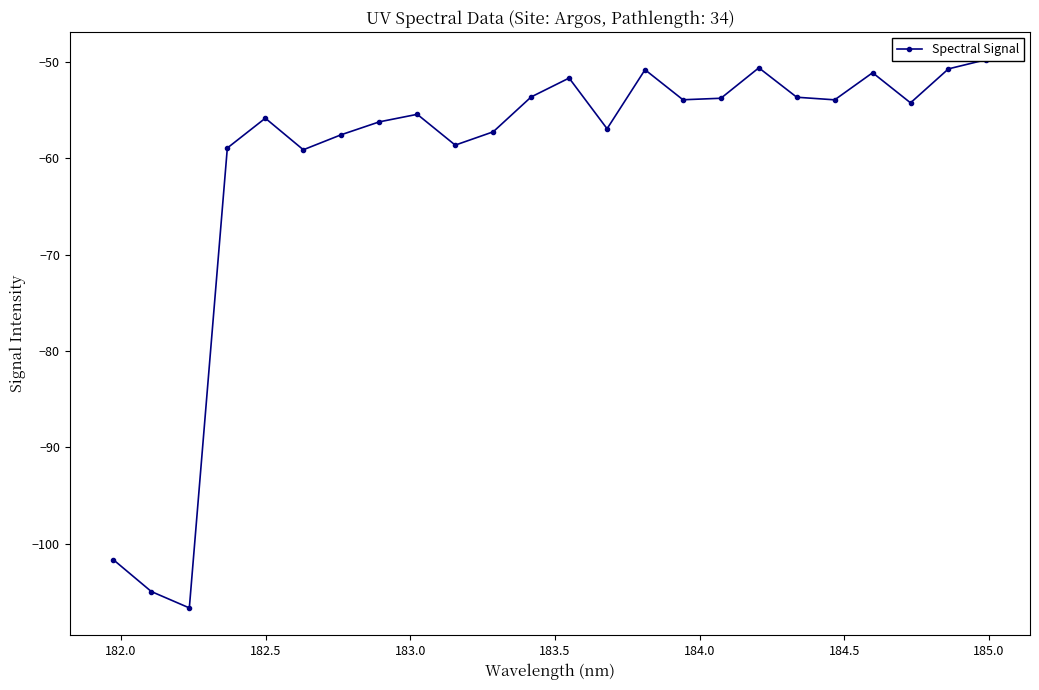

What is the difference between the maximum and minimum values?

56.9